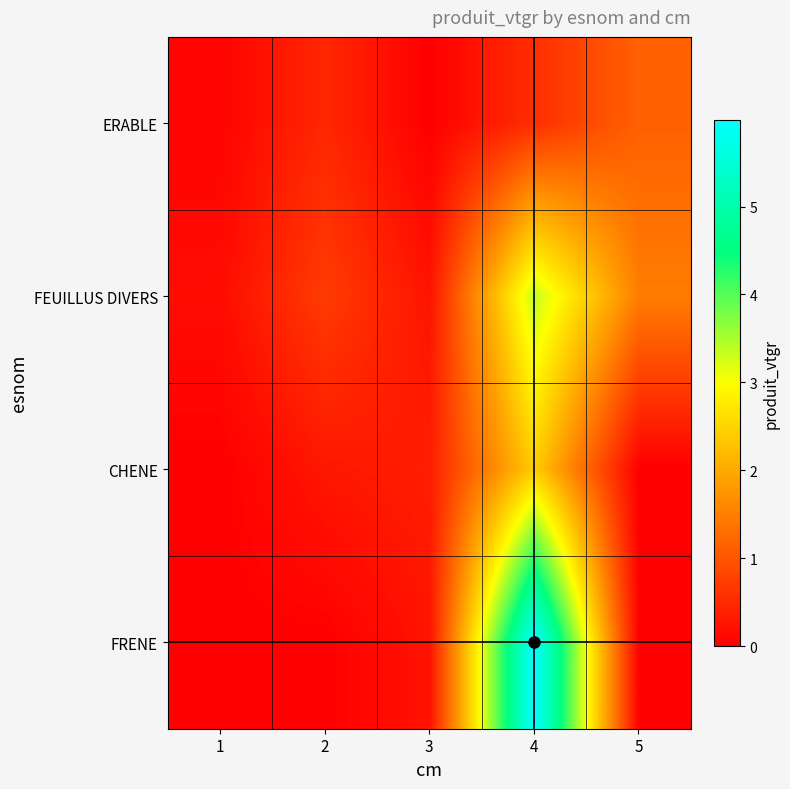

At 3, list the series in order from smallest to largest.

ERABLE, FRENE, FEUILLUS DIVERS, CHENE